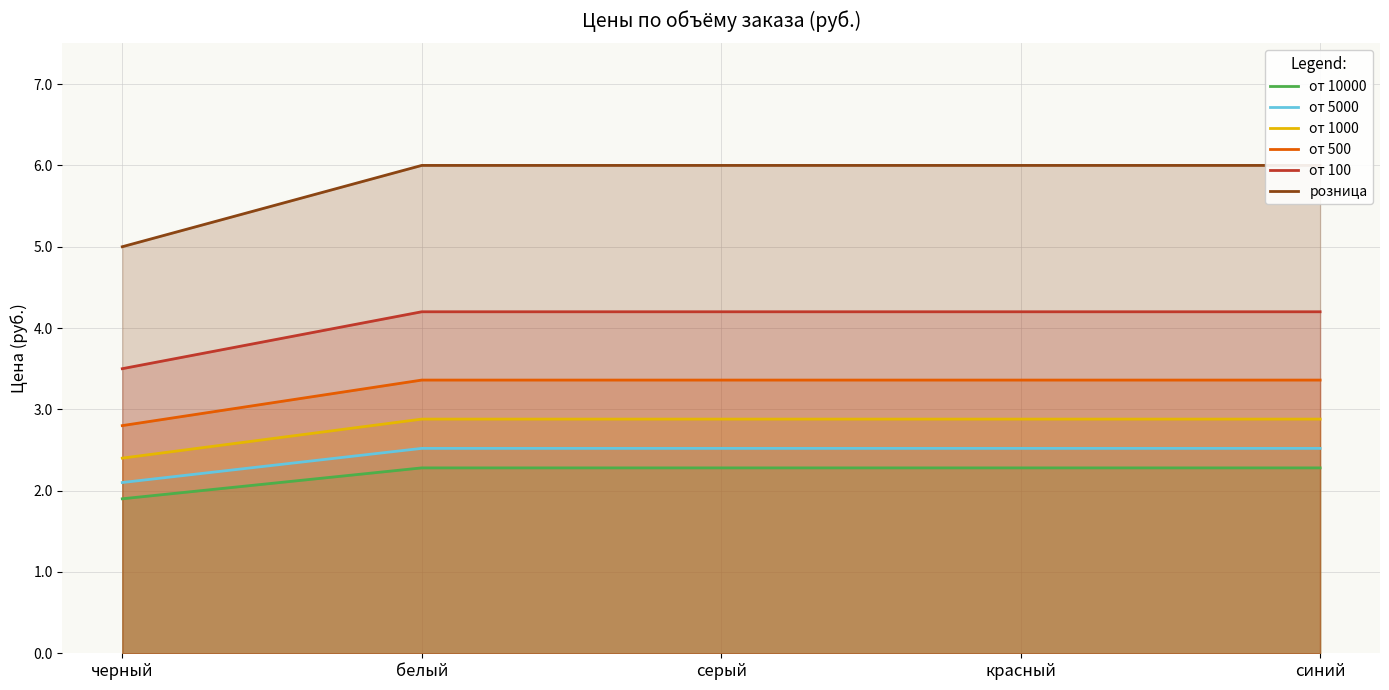

At which category is the sum across all series the highest?

белый